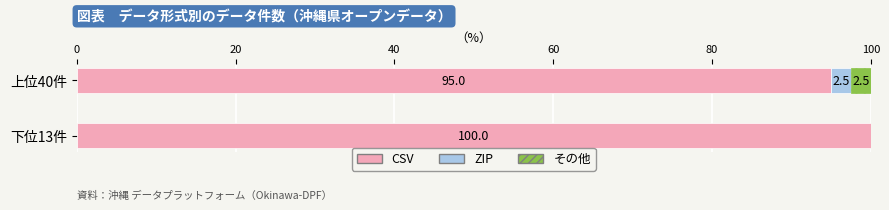

The value of CSV at 下位13件 is 148.7. True or false?

False